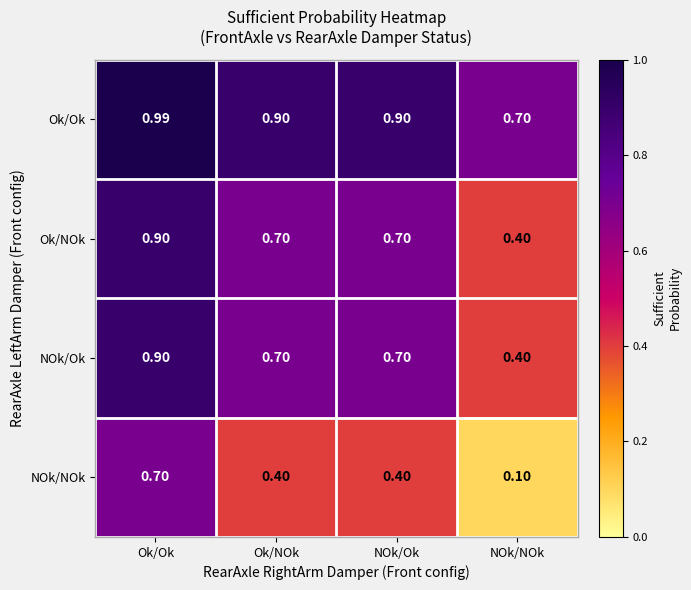

At which label does Ok/Ok reach its minimum?

NOk/NOk